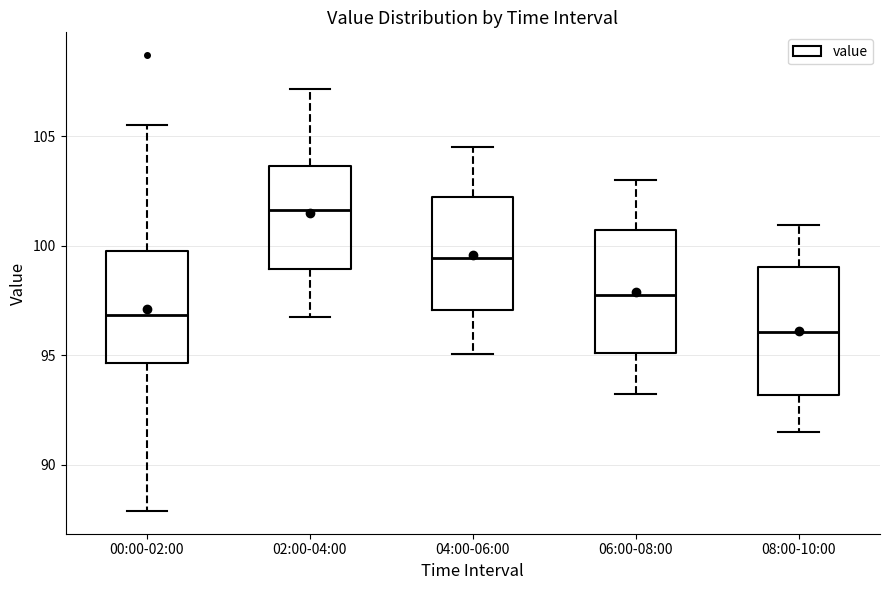

Reading left to right, transcribe this box plot: for each box, give where its median line is, the range the box spans, and where its two whiskers end, as read against the y-axis. The values are not printed on the chart, so give them approximately, as read against the axis.

00:00-02:00: median 97.0, box 94.5 to 100.0, whiskers 88.0 to 105.5
02:00-04:00: median 101.5, box 99.0 to 103.5, whiskers 97.0 to 107.0
04:00-06:00: median 99.5, box 97.0 to 102.0, whiskers 95.0 to 104.5
06:00-08:00: median 98.0, box 95.0 to 100.5, whiskers 93.0 to 103.0
08:00-10:00: median 96.0, box 93.0 to 99.0, whiskers 91.5 to 101.0